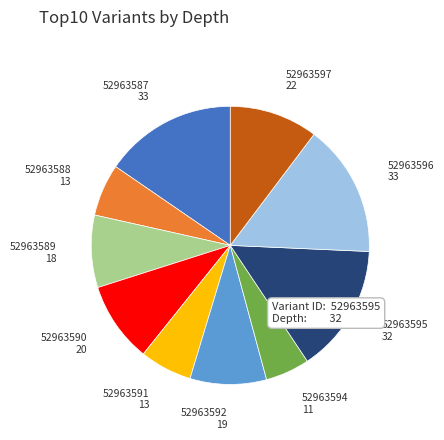

Is there any slice that represents more than half of the pie?

No